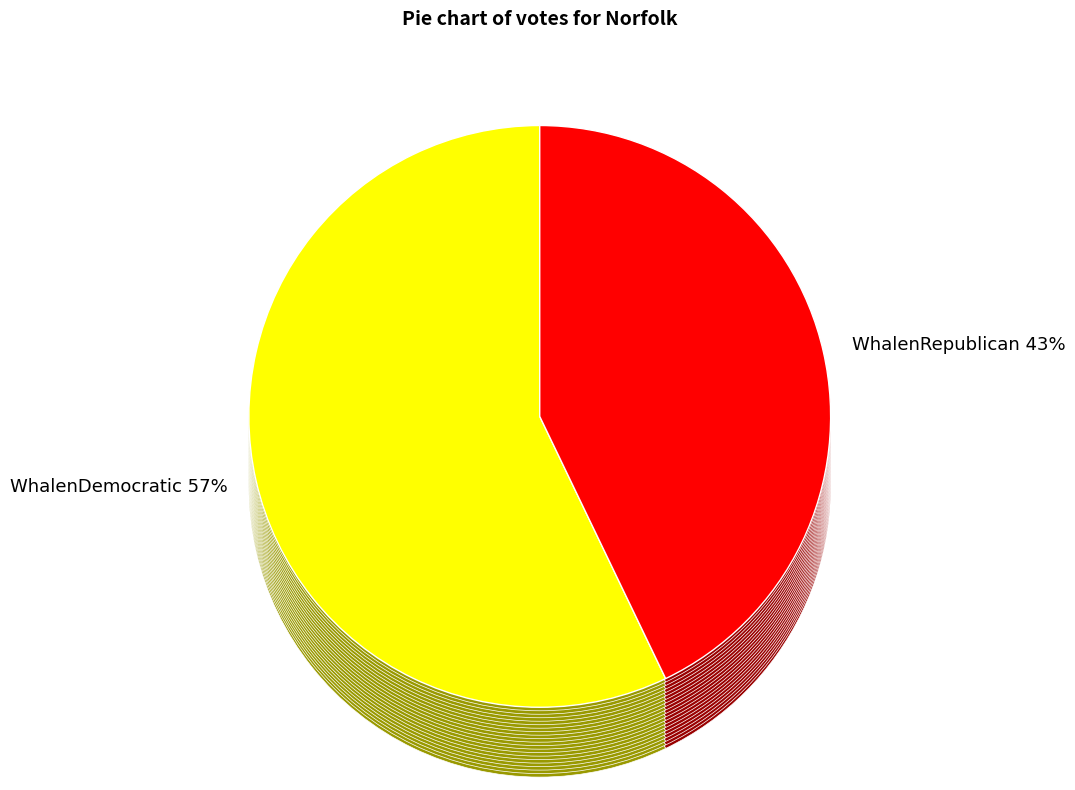

Is WhalenDemocratic the majority of the pie?

Yes